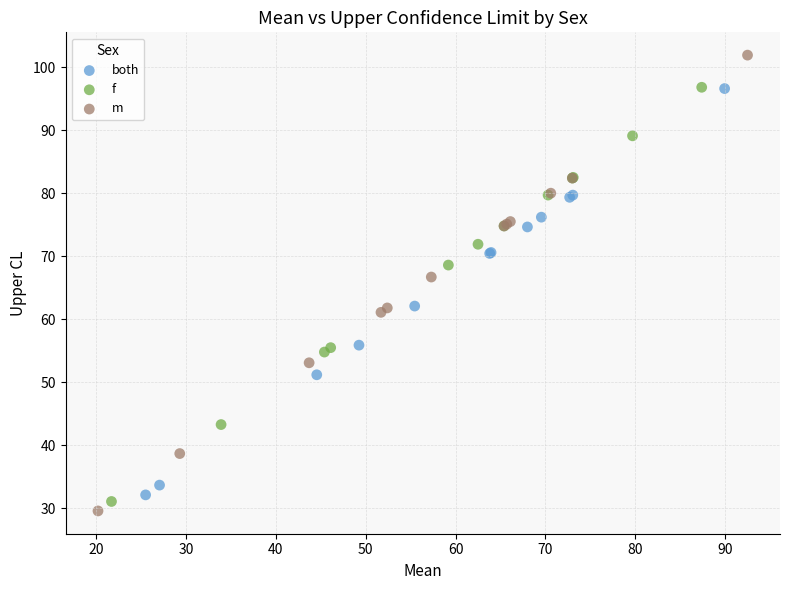

Which series has the largest Y range (max minus min)?

m